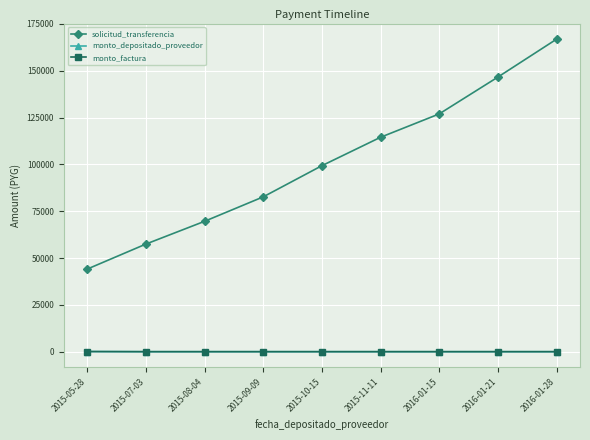

Which series changed the most between 2015-10-15 and 2015-11-11?

solicitud_transferencia